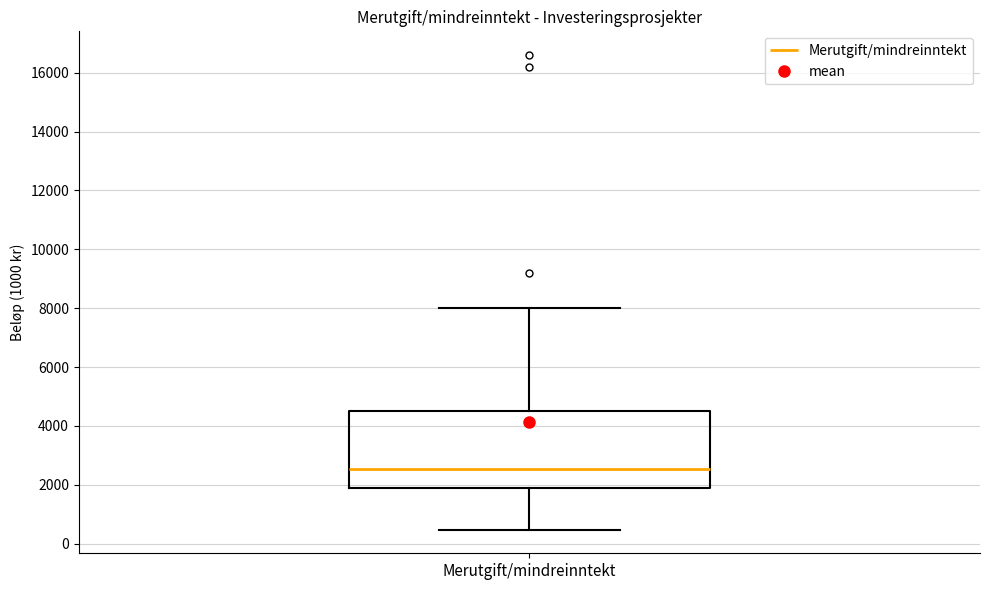

Transcribe this box plot: give where the median line is, the range the box spans, and where the two whiskers end, as read against the y-axis. The values are not printed on the chart, so give them approximately, as read against the axis.

median 2600, box 2000 to 4600, whiskers 400 to 8000